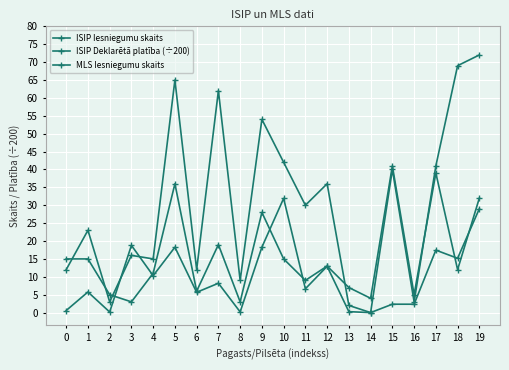

How many values in the ISIP Deklarētā platība (÷200) series exceed 8?

10